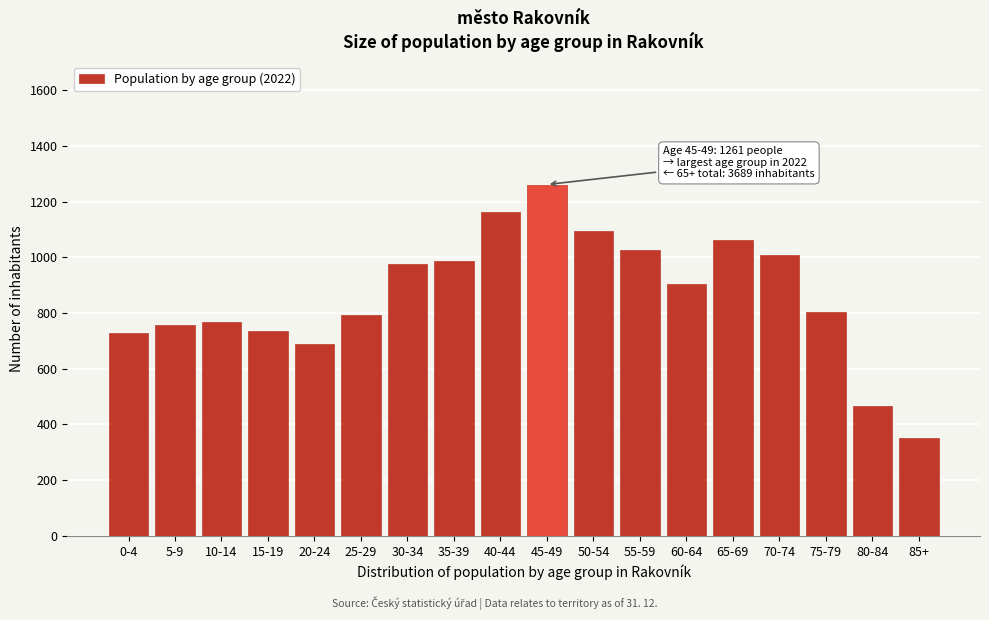

What is the difference between the values at 50-54 and 80-84?

631